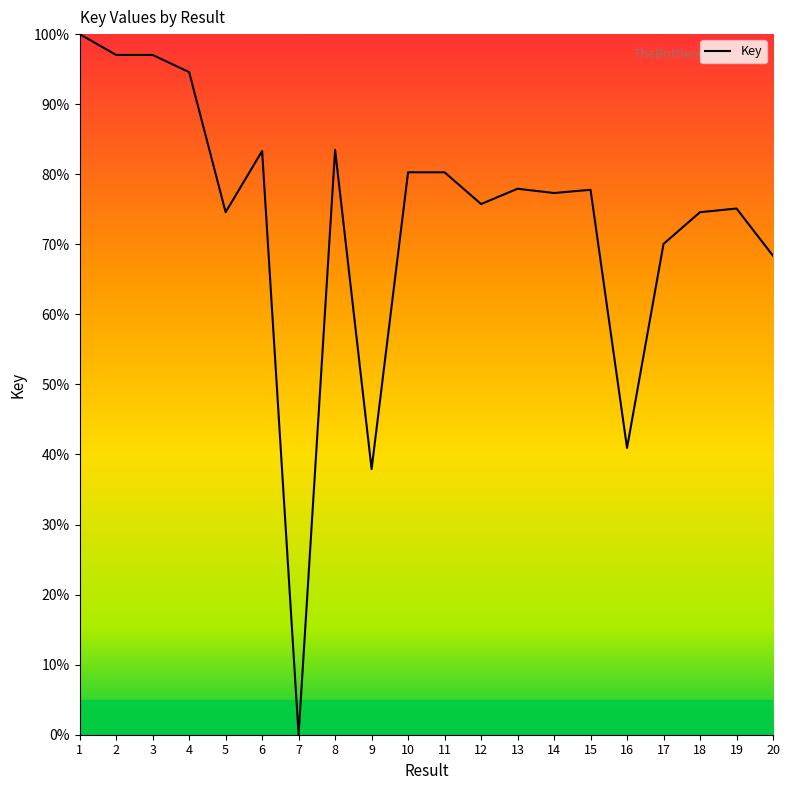

The value at 3 is 97.0. True or false?

True